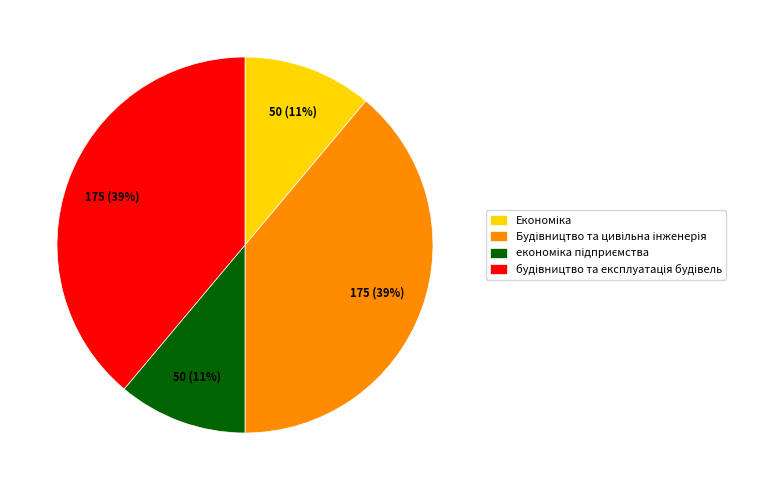

Is there a majority slice in this chart?

No